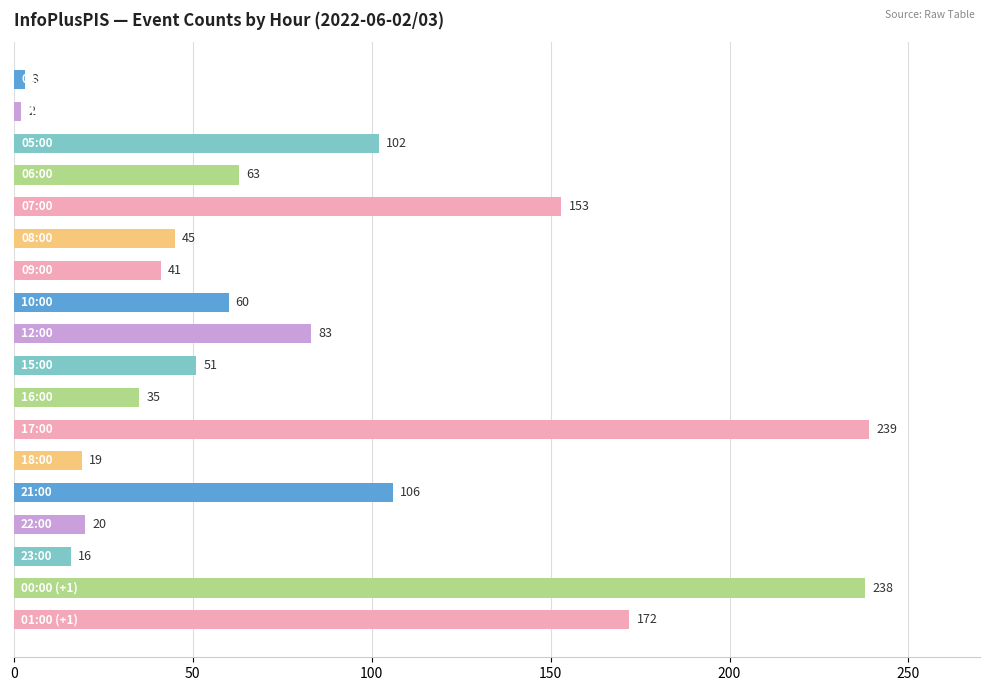

Reading top to bottom, transcribe all the data shown in this chart.

3	2	102	63	153	45	41	60	83	51	35	239	19	106	20	16	238	172